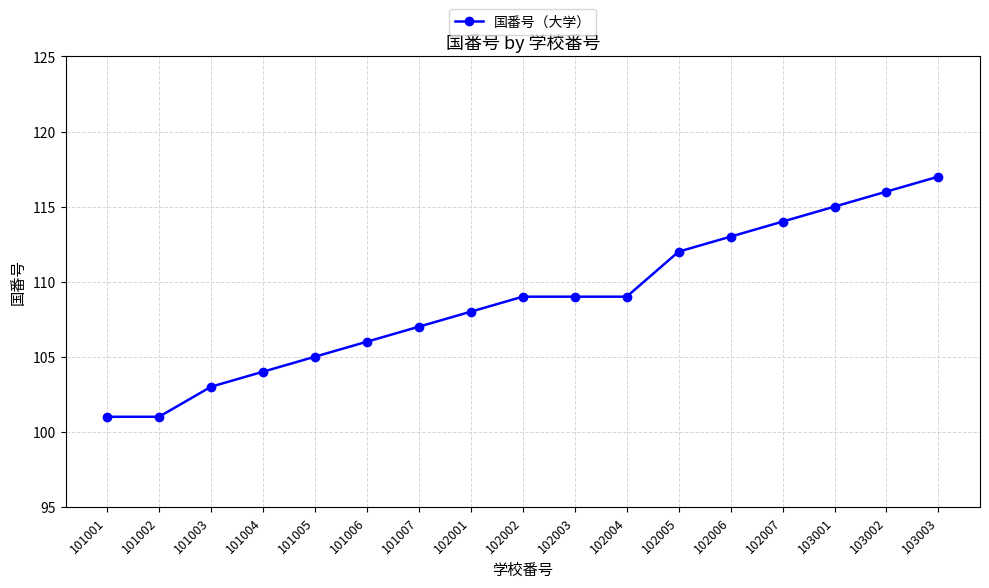

Is it true that the value at 103003 is 74?

False